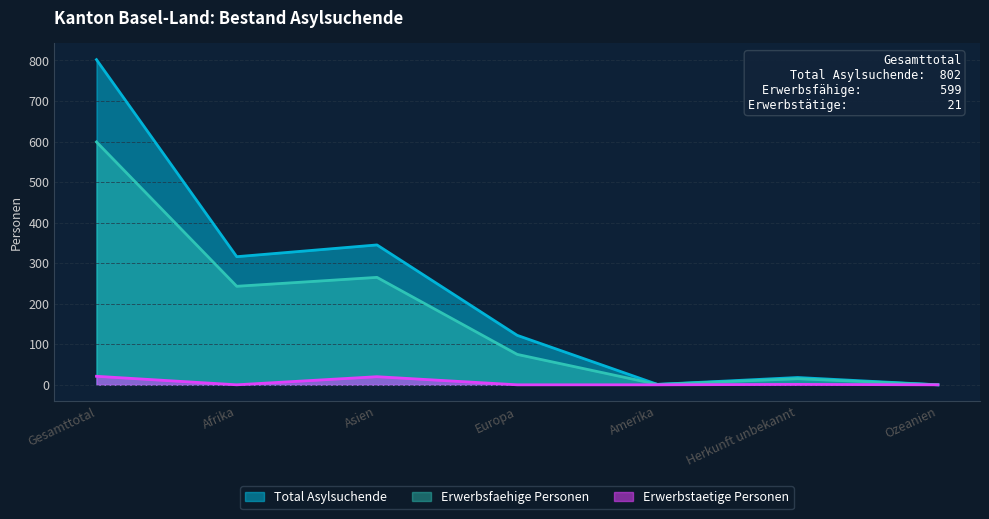

What position from the left is Afrika?

2